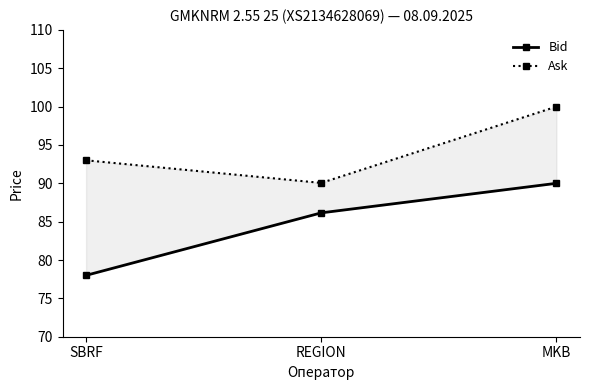

At which category does the chart reach its minimum across all series?

SBRF